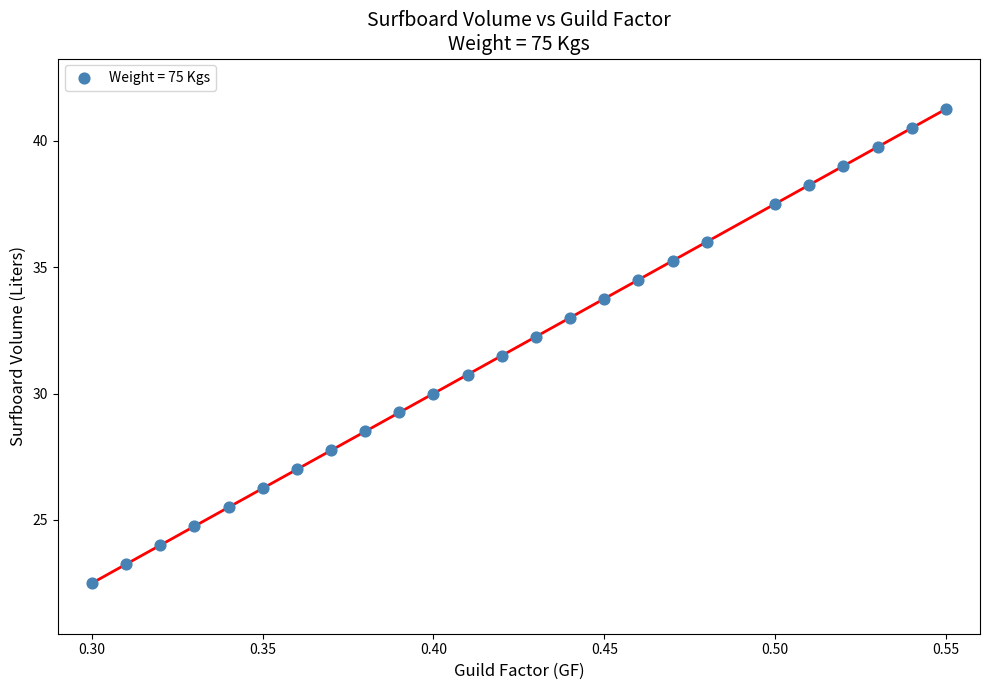

What Y value in the scatter plot is closest to 31?

30.8